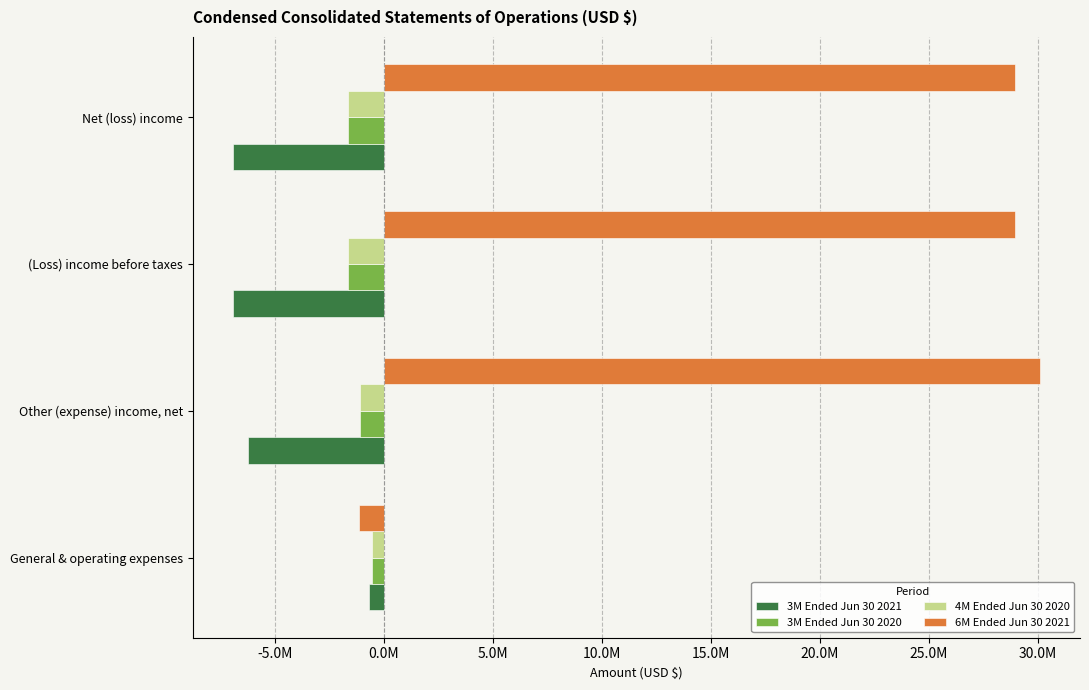

At which category is the sum across all series the highest?

Other (expense) income, net